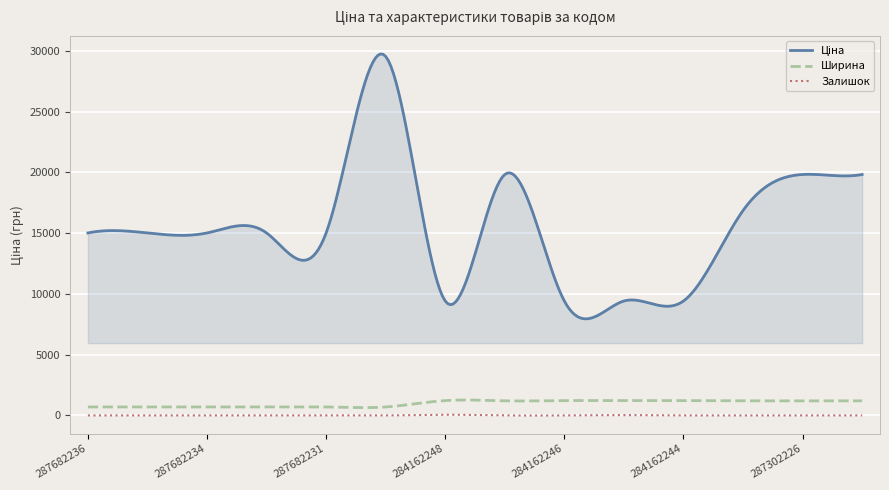

What is the greatest value displayed?

29750.4